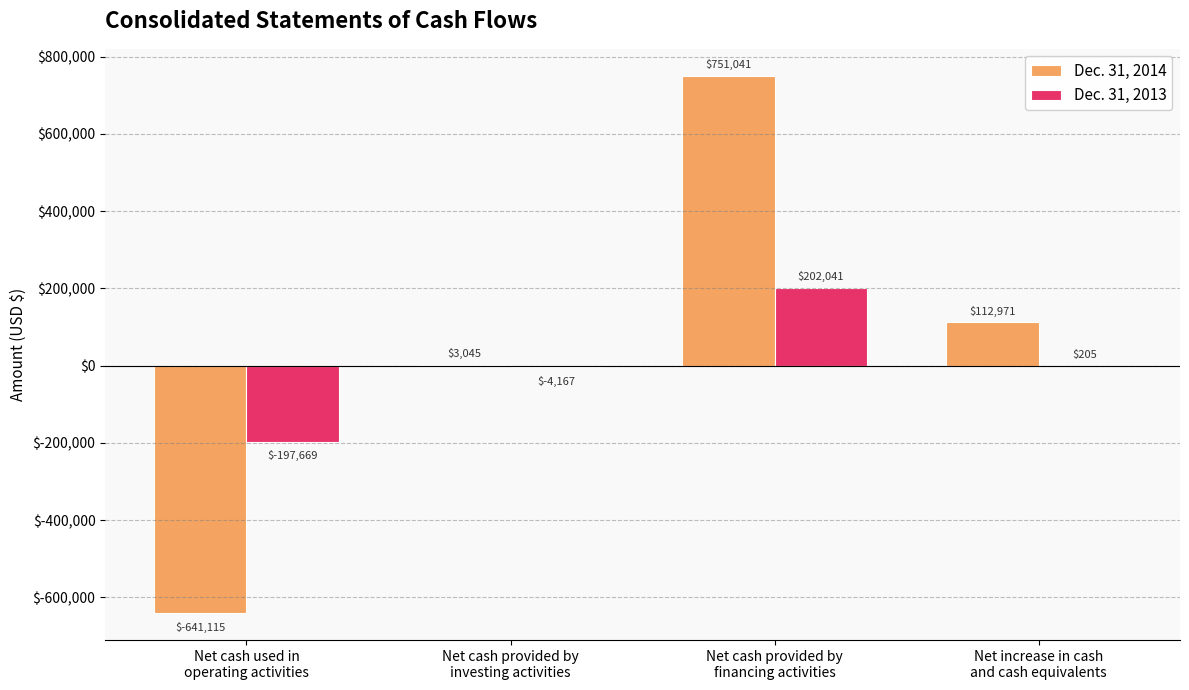

What is the maximum value shown in the chart?

751041